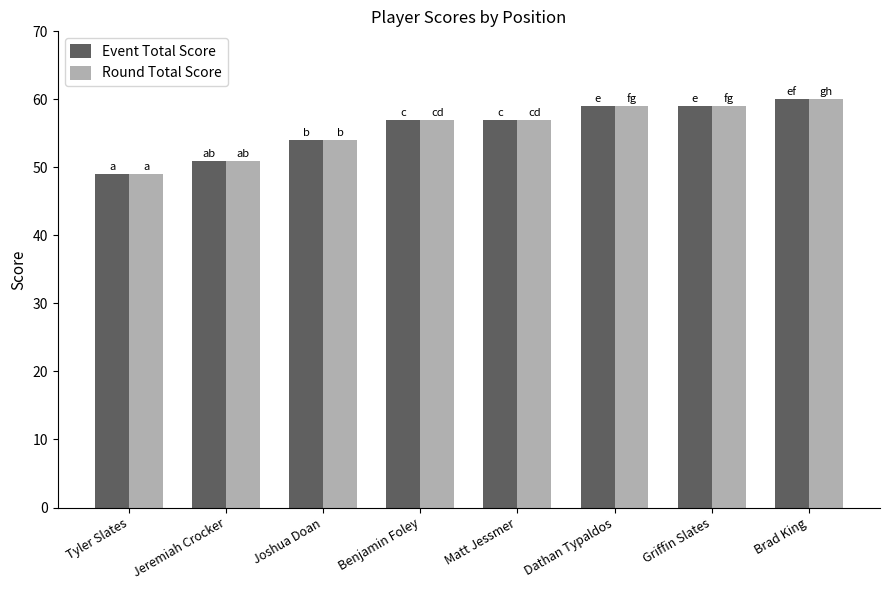

Read the Event Total Score value at Matt Jessmer.

57